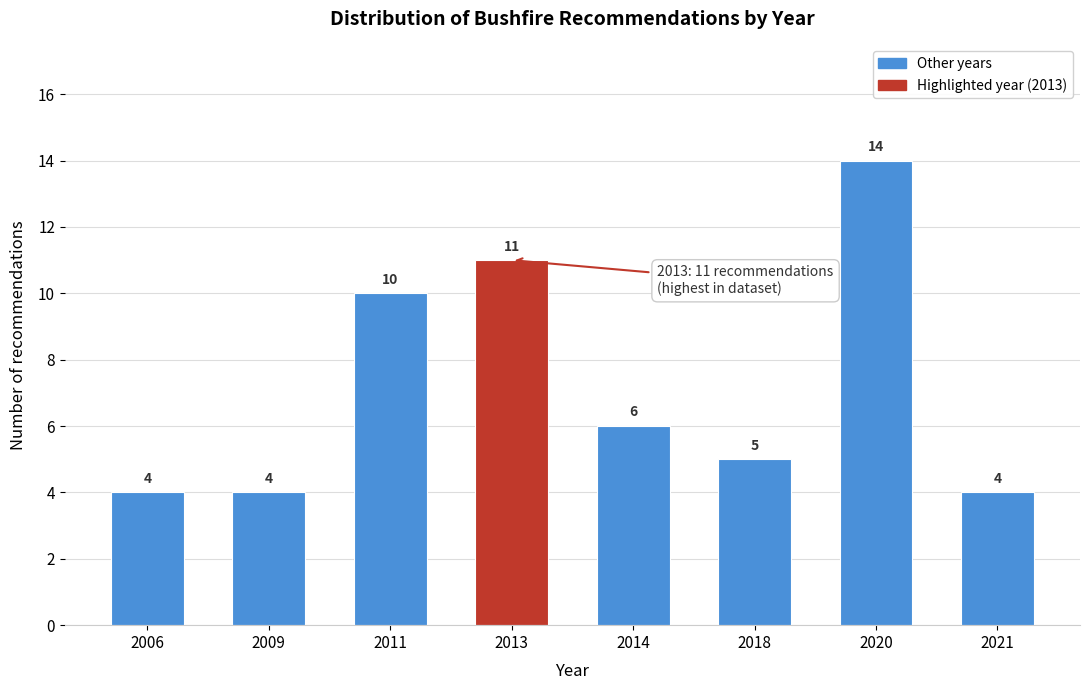

Reading left to right, what are all the values shown in this chart?

4	4	10	11	6	5	14	4